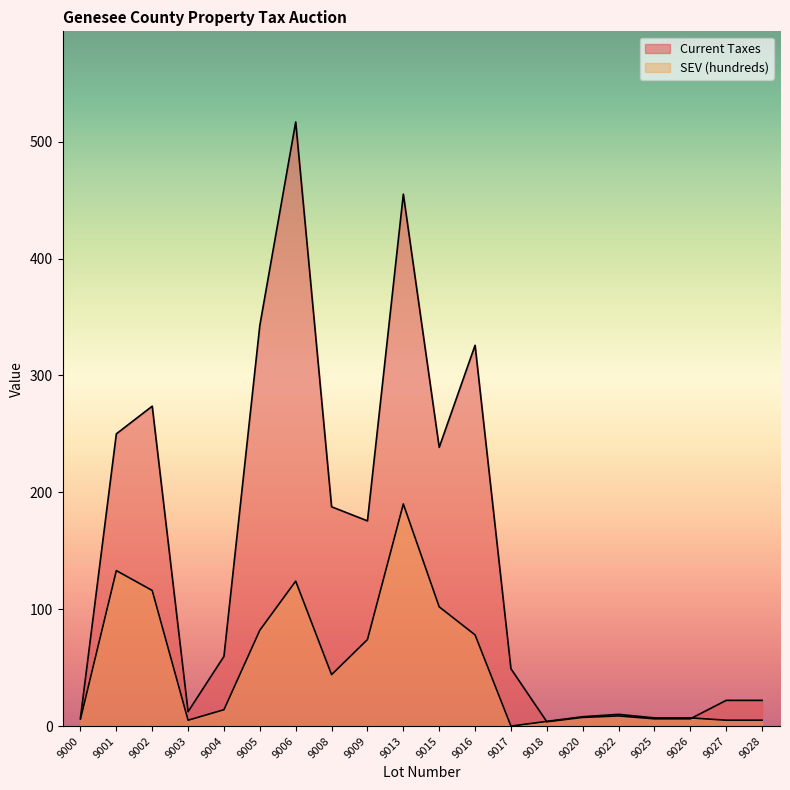

How many interior local peaks does the Current Taxes series have?

5